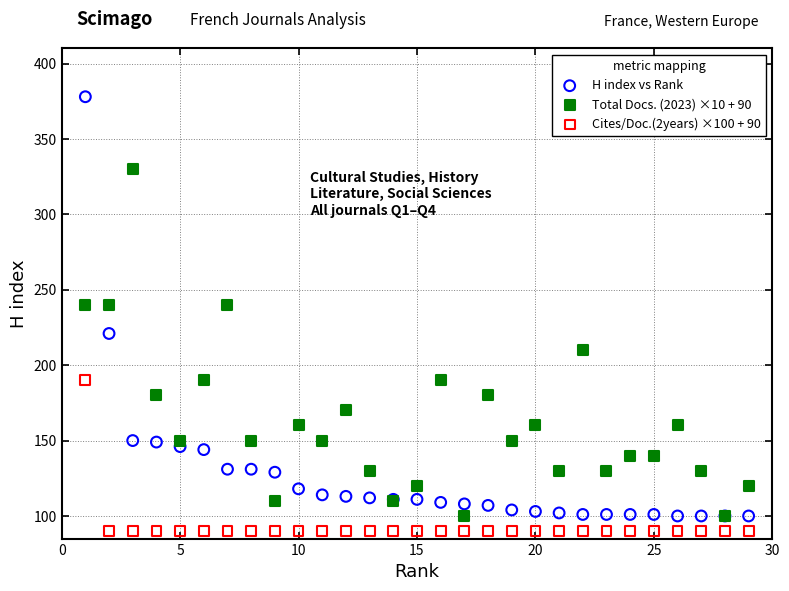

Which series contains the highest Y value?

H index vs Rank